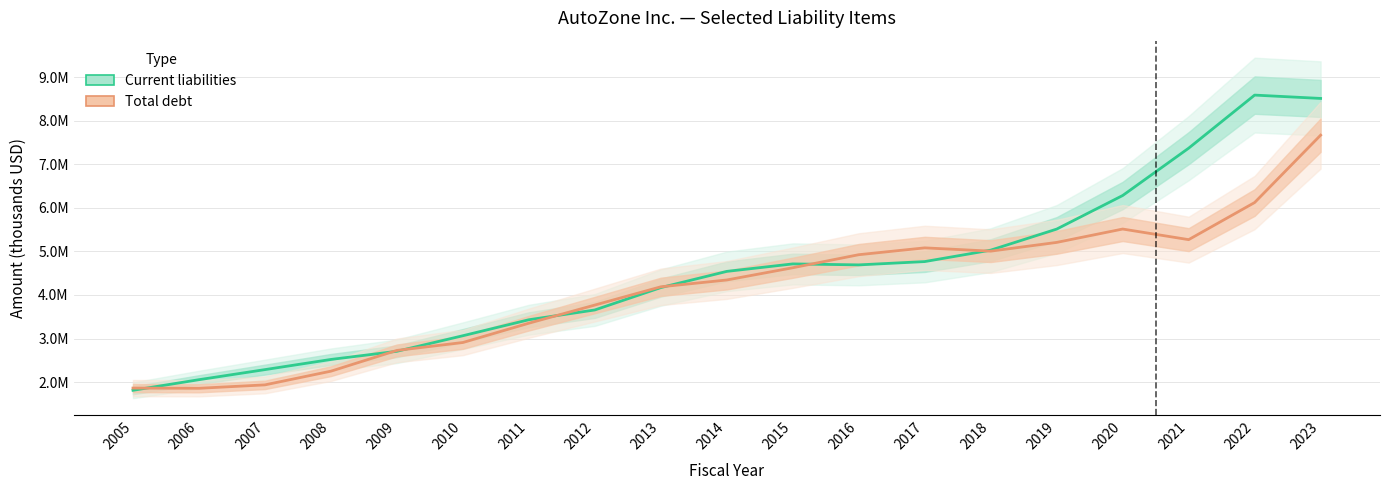

What is the sum of the Total debt values at 2020 and 2023?

13181920